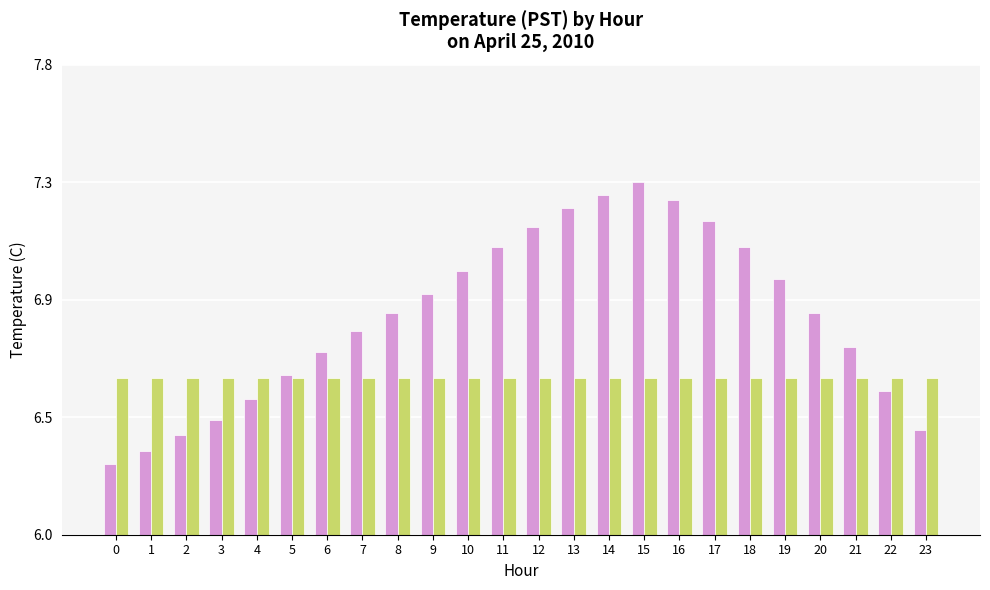

Which has a higher value, 11 or 4?

11